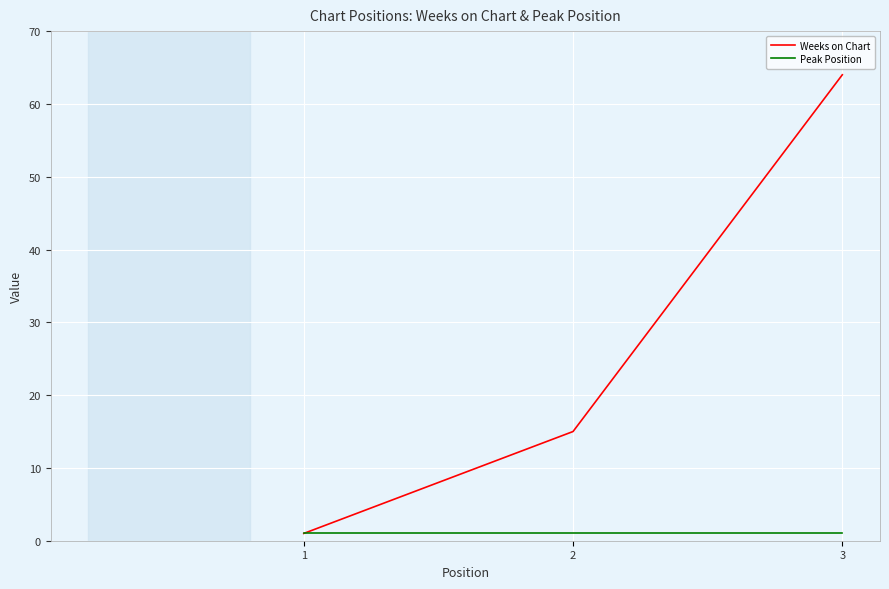

Which label corresponds to the largest value in the chart?

3